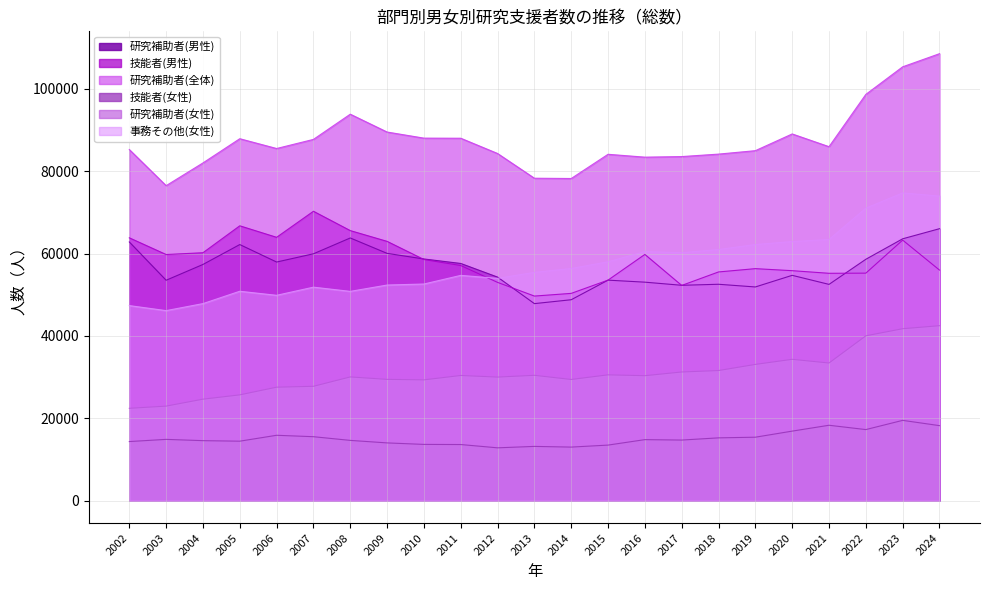

Rank the series by their maximum value, from highest to lowest.

研究補助者(全体), 事務その他(女性), 技能者(男性), 研究補助者(男性), 研究補助者(女性), 技能者(女性)